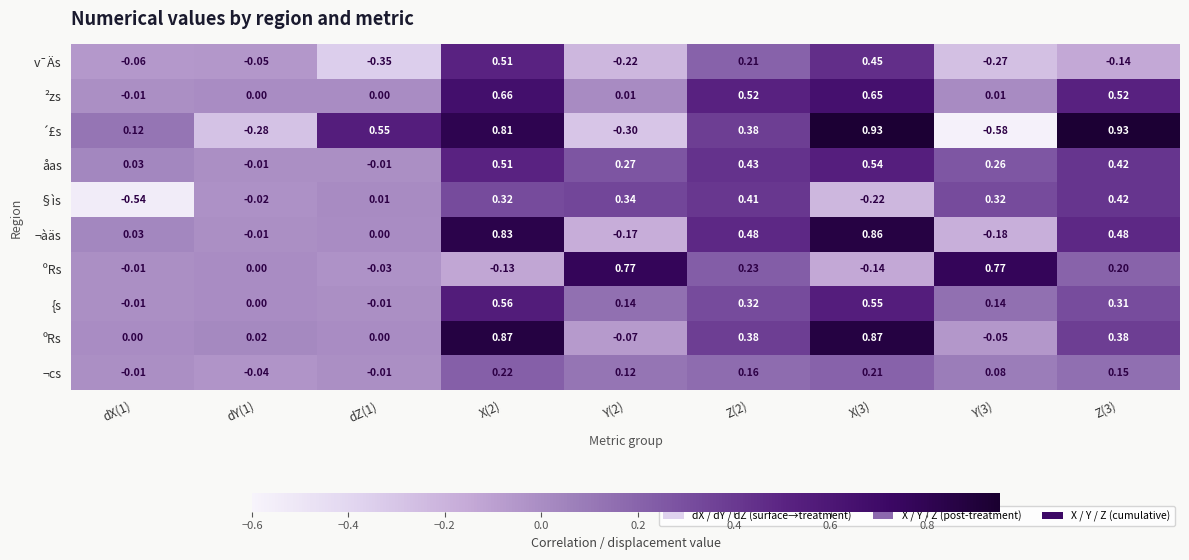

At which category is the sum across all series the highest?

X(2)